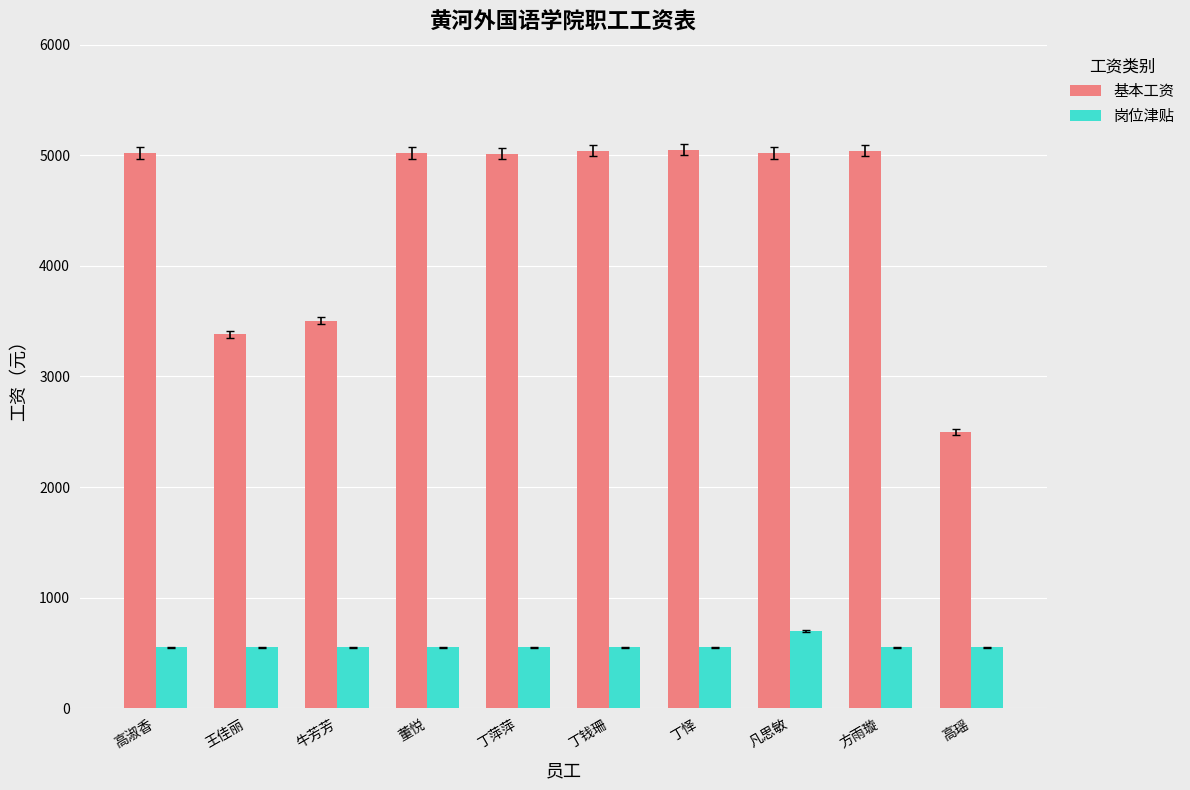

Is the value of 基本工资 at 高瑶 greater than the value of 岗位津贴 at 牛芳芳?

Yes